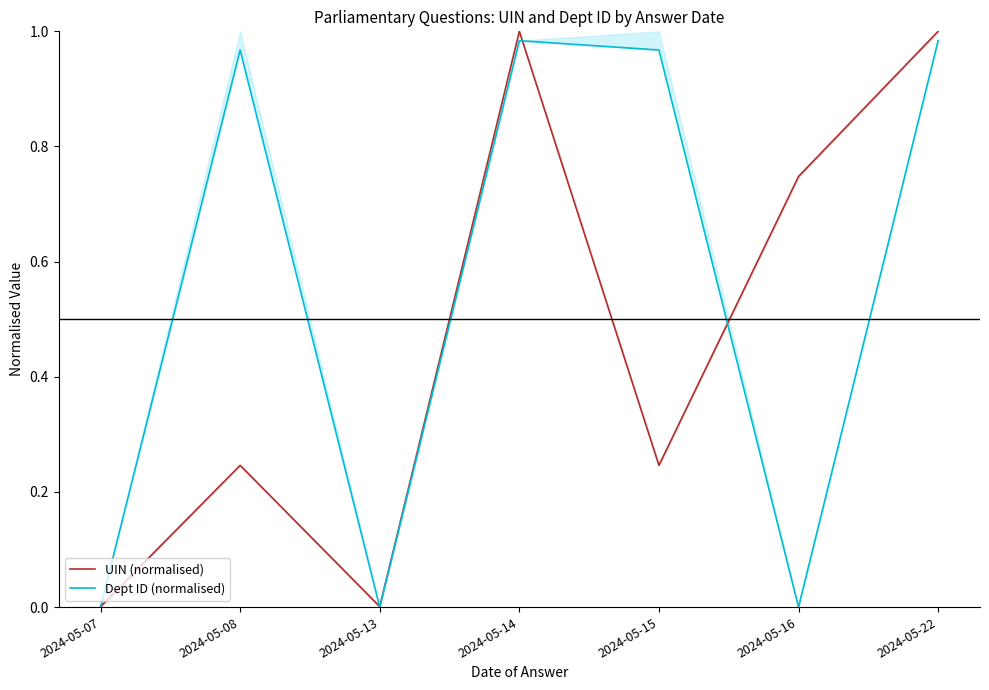

What is the difference between the highest and lowest values at 2024-05-15?

0.7